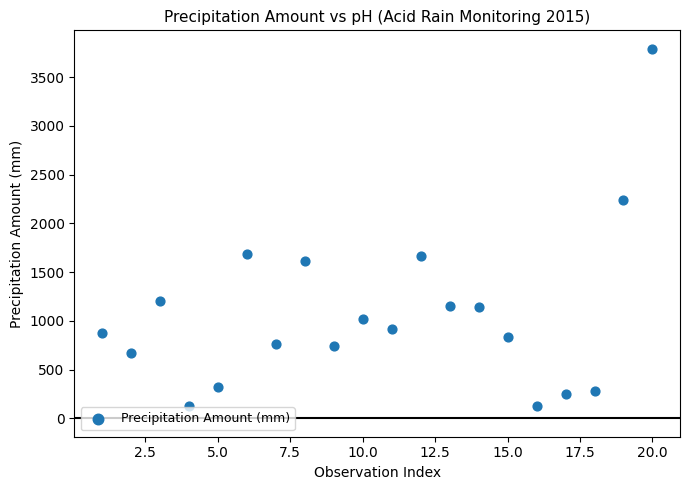

What is the range of X values (max minus min)?

19